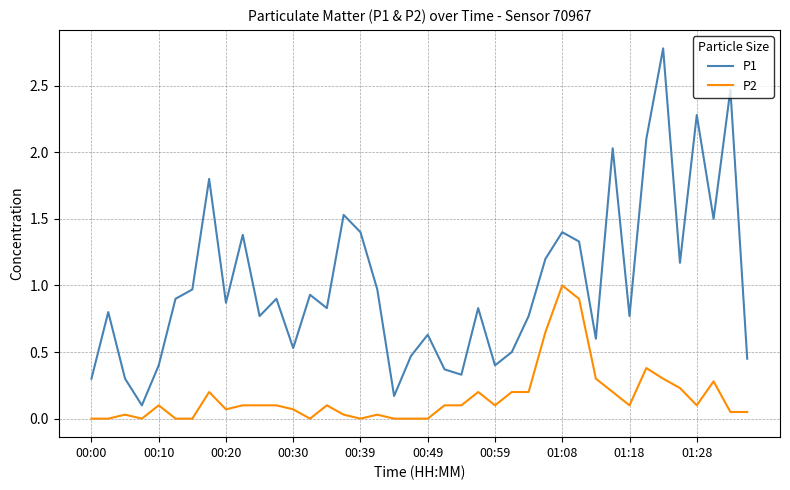

What is the difference between the maximum and second lowest values in the P1 series?

2.6